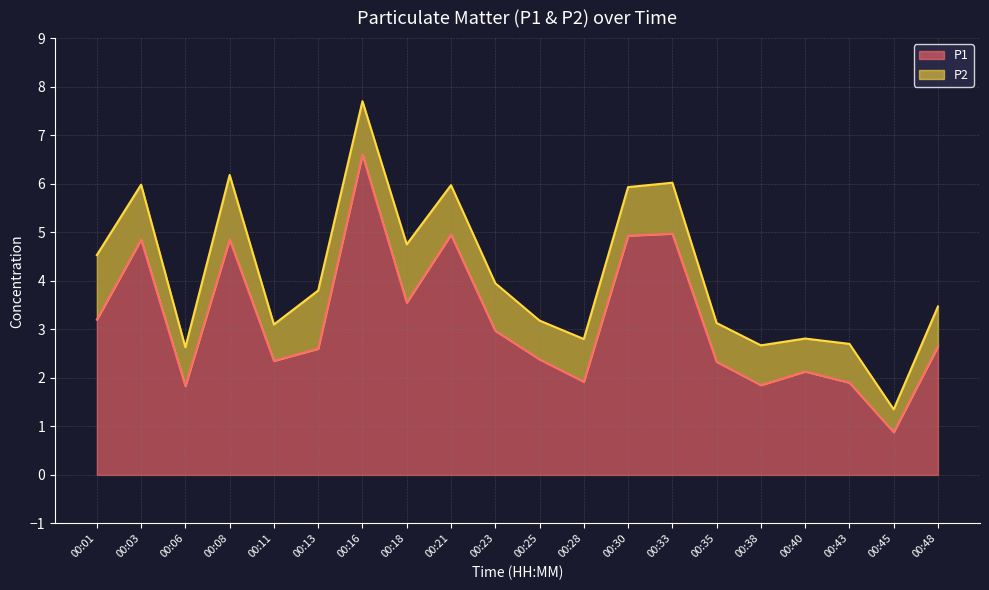

How many points are higher than both their immediate neighbors (excluding endpoints)?

6